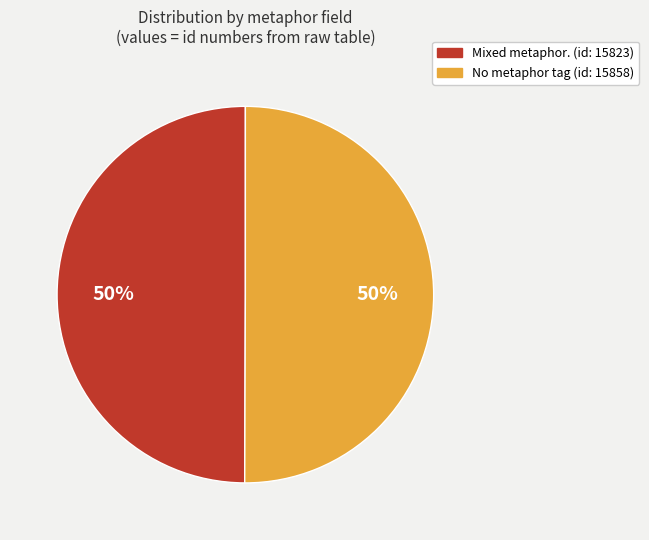

To the nearest percent, what is the average slice percentage?

50%